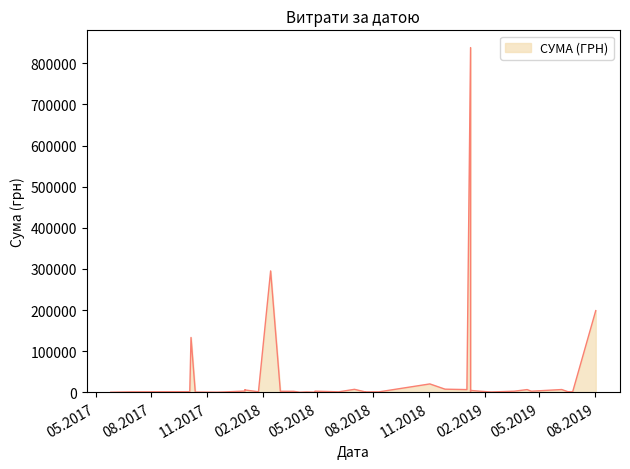

What is the difference between the maximum and minimum values?

837594.8